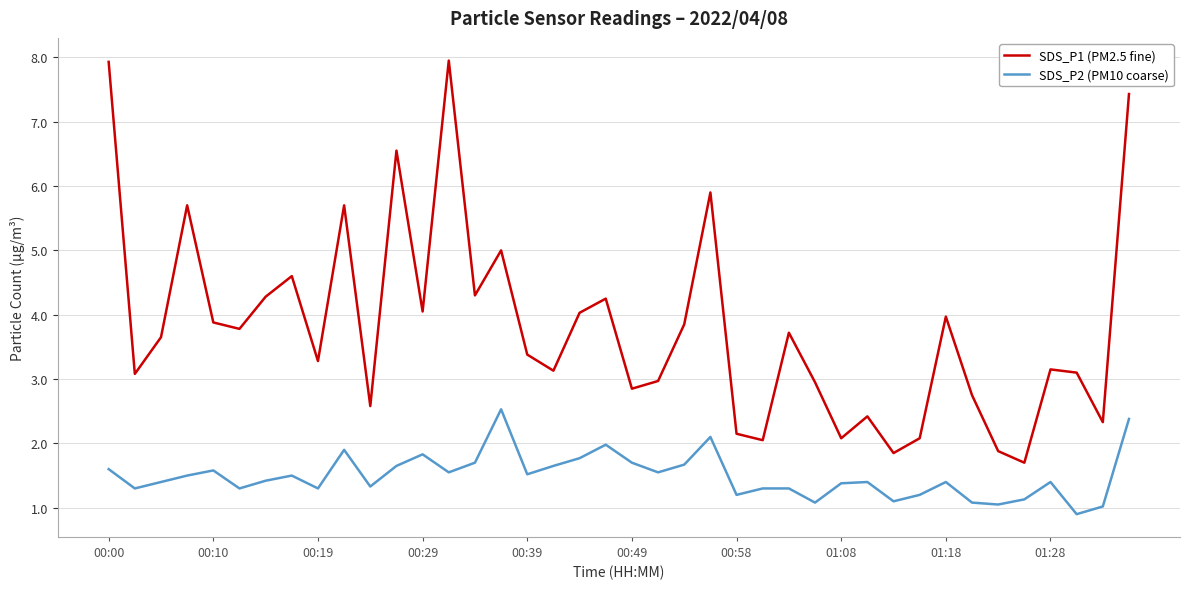

True or false: SDS_P1 (PM2.5 fine) and SDS_P2 (PM10 coarse) cross at least once.

False